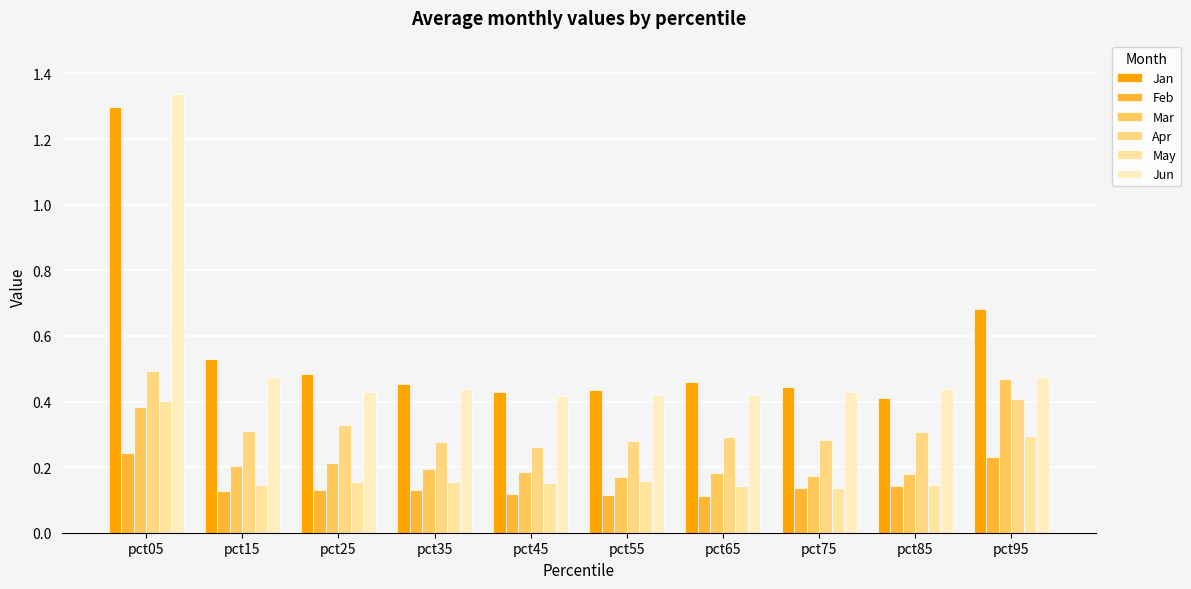

What is the value of the May bar at the 3rd from the left?

0.2